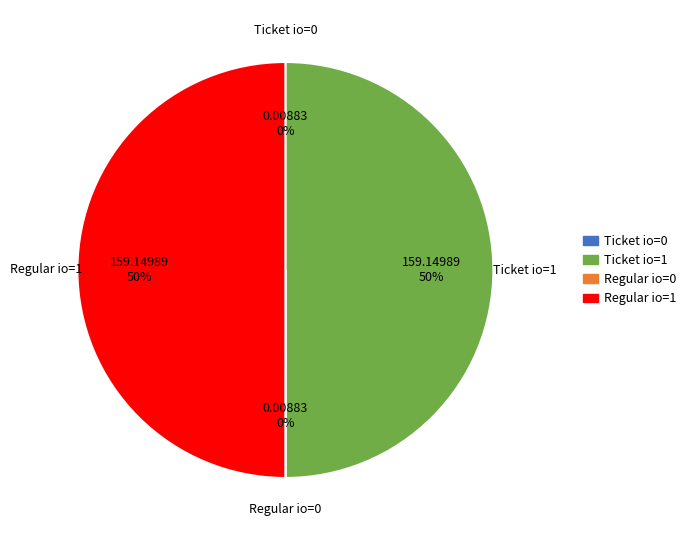

The Regular io=1 slice represents 64% of the pie. True or false?

False